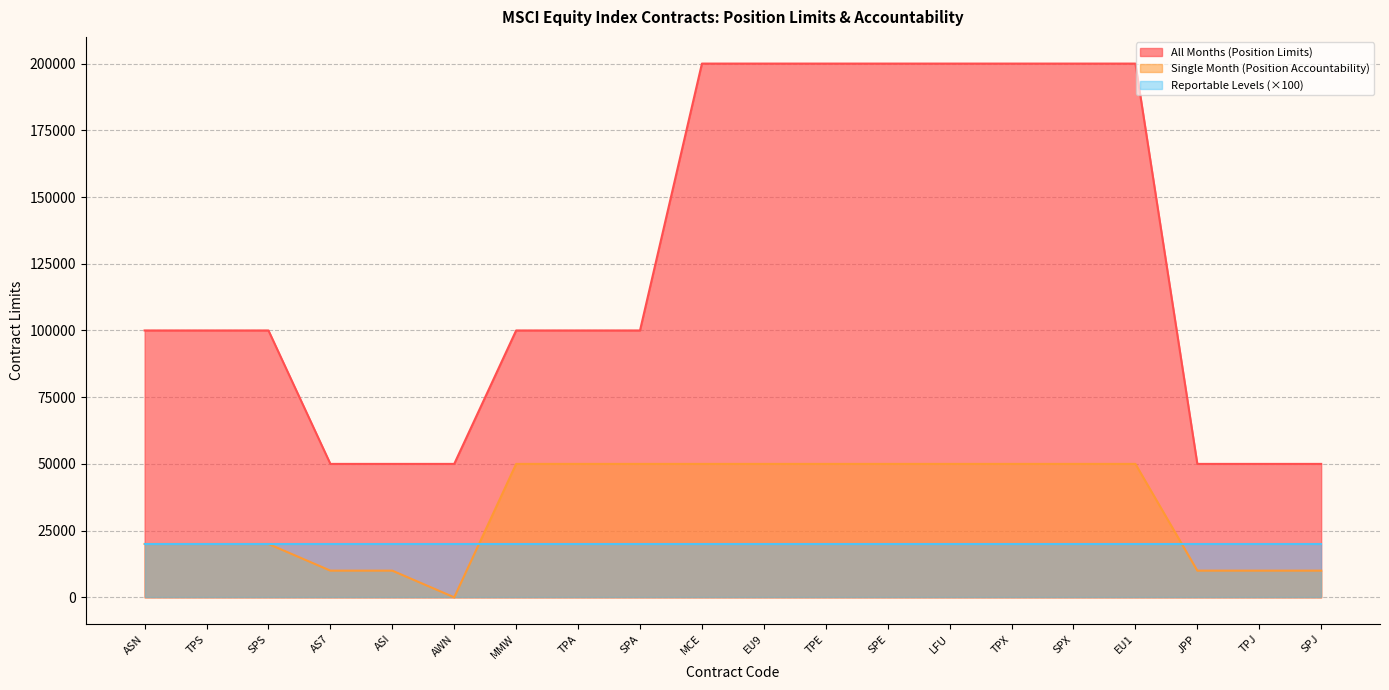

Rank the series by their maximum value, from lowest to highest.

Reportable Levels (×100), Single Month (Position Accountability), All Months (Position Limits)